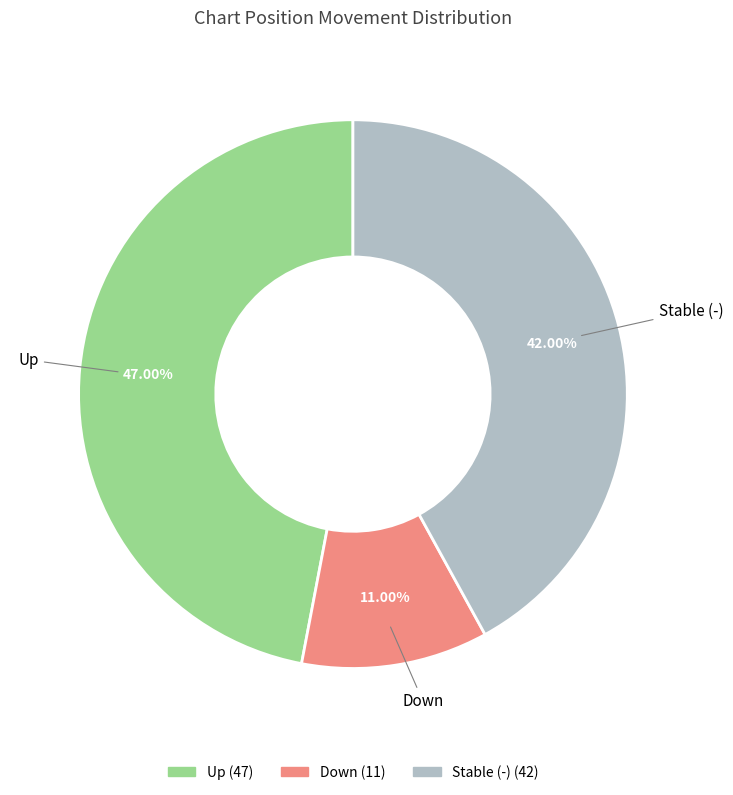

Does any single category account for the majority?

No